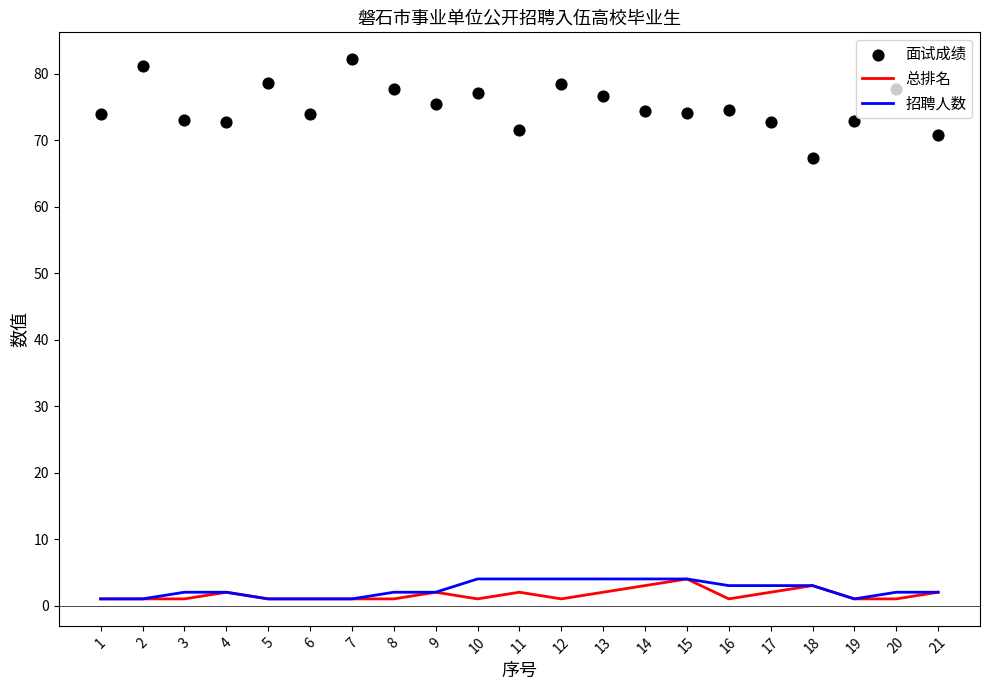

At which category is the sum across all series the highest?

7